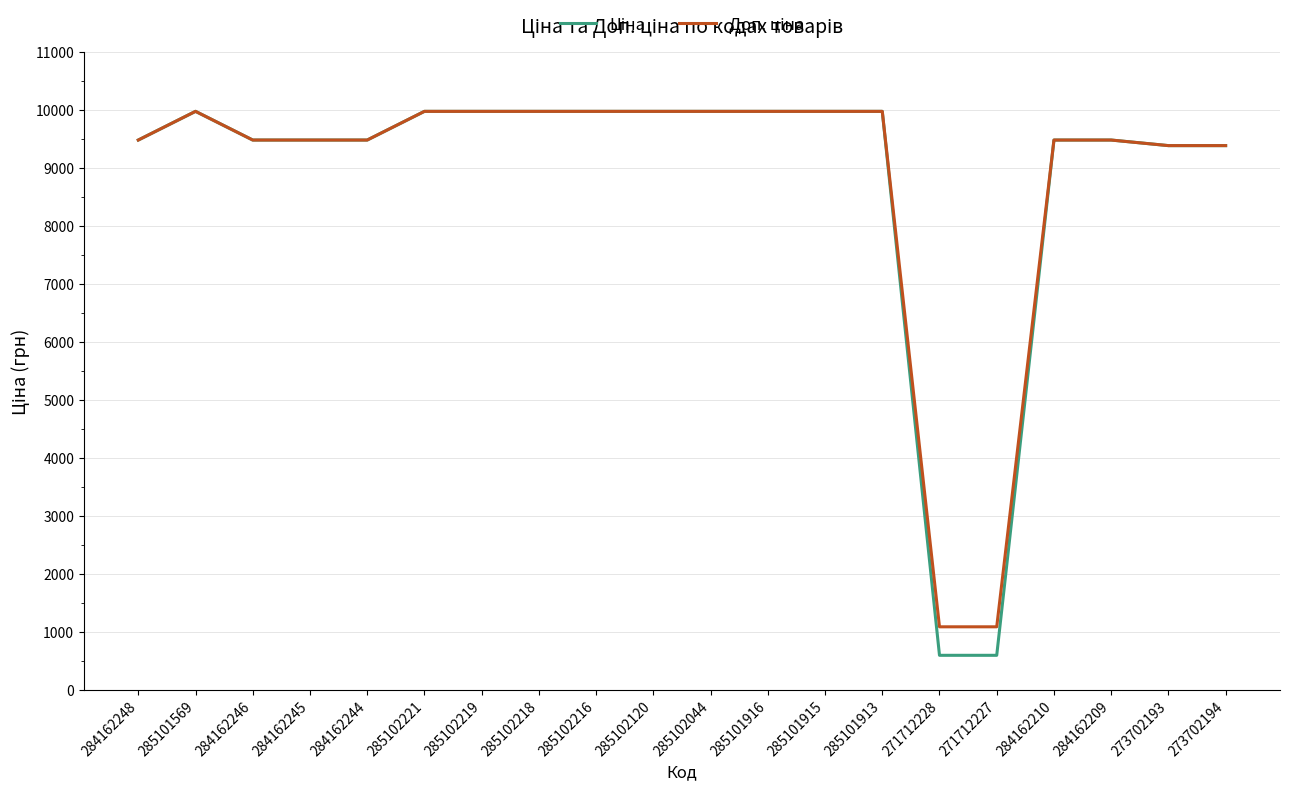

What is the smallest value displayed?

589.9